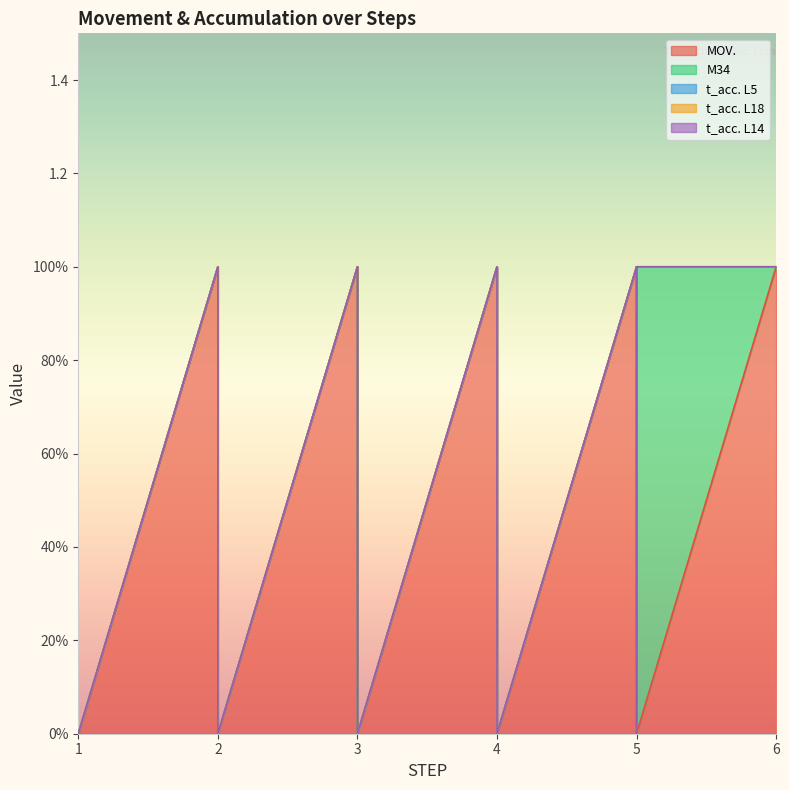

The MOV. series shows 1 at 2. True or false?

False